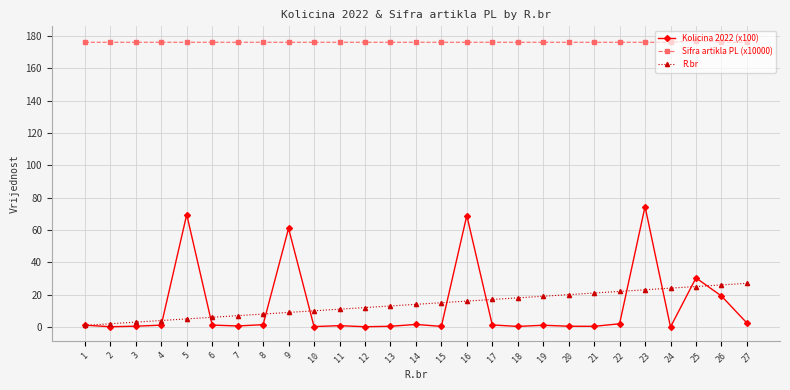

What is the difference between the R.br values at 10 and 25?

15.0